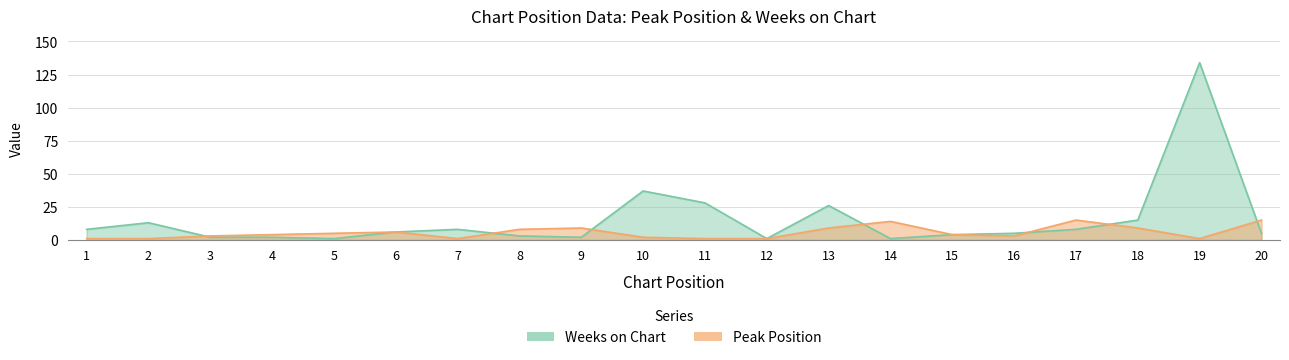

List the labels in order of Peak Position value, largest first.

17, 20, 14, 9, 13, 18, 8, 6, 5, 4, 15, 3, 16, 10, 1, 2, 7, 11, 12, 19